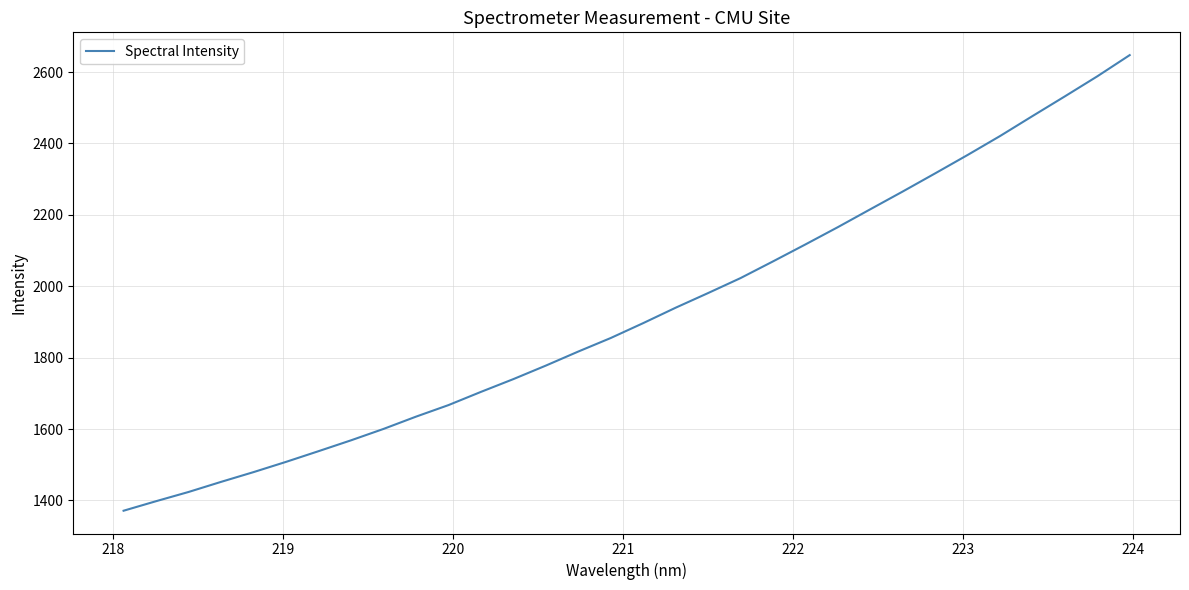

What is the difference between the maximum and minimum values?

1276.2